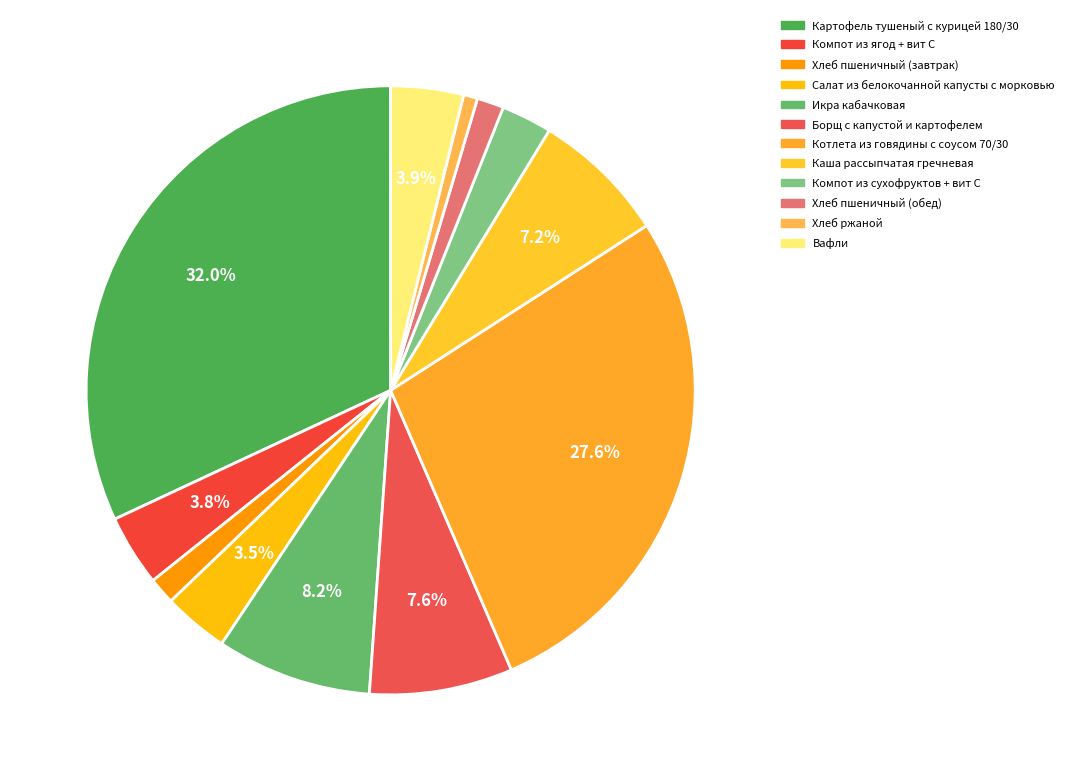

To the nearest percent, what is the average slice percentage?

8%